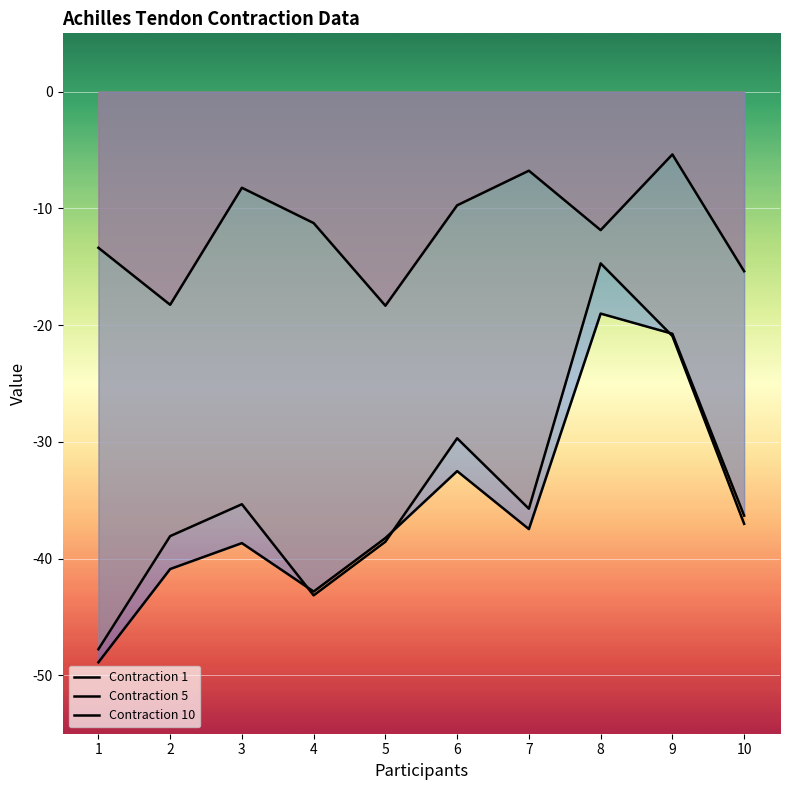

Count the number of data series in this chart.

3